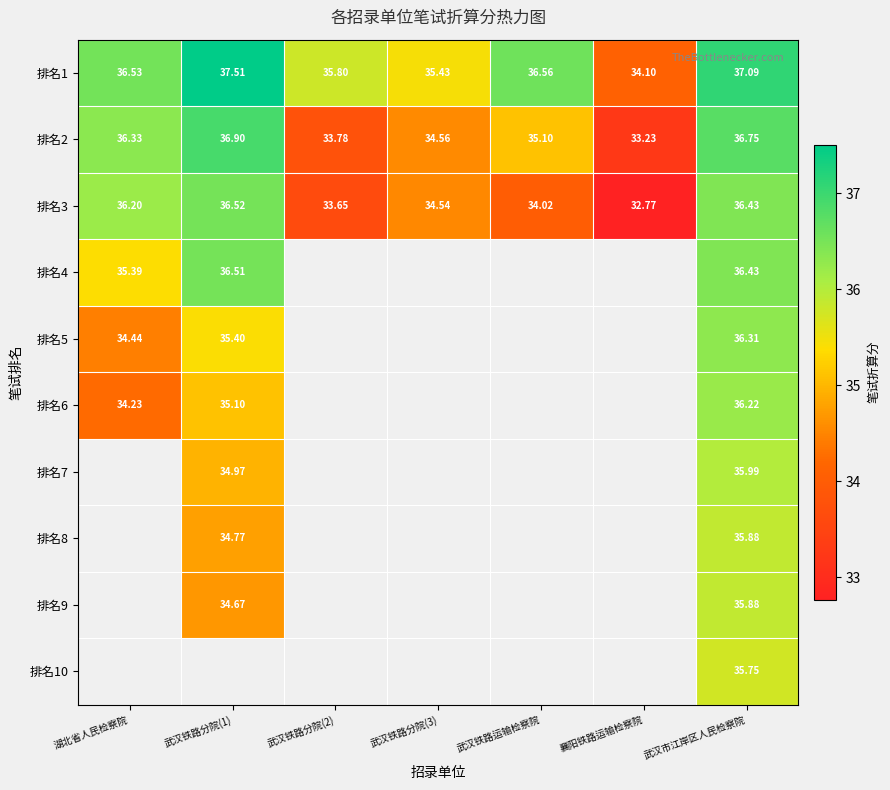

What is the total value across all series at 武汉市江岸区人民检察院?

362.7